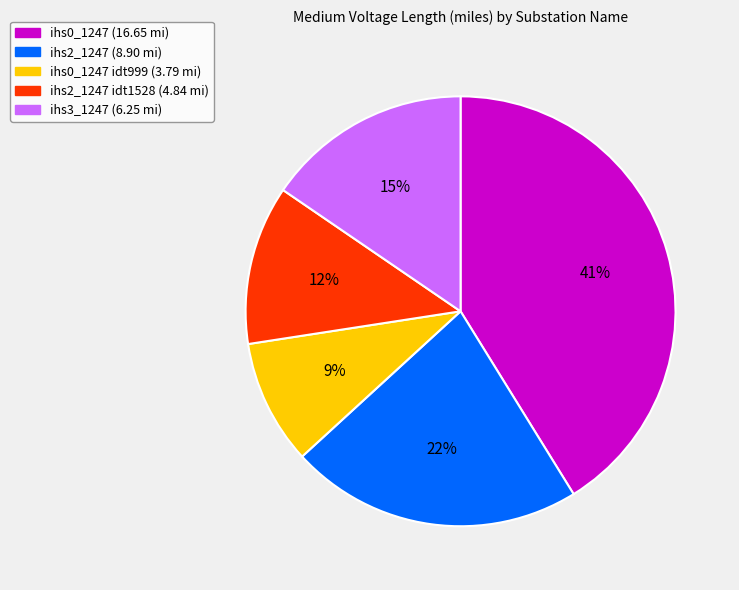

To the nearest percent, what is the difference between the largest and smallest slice percentages?

32%